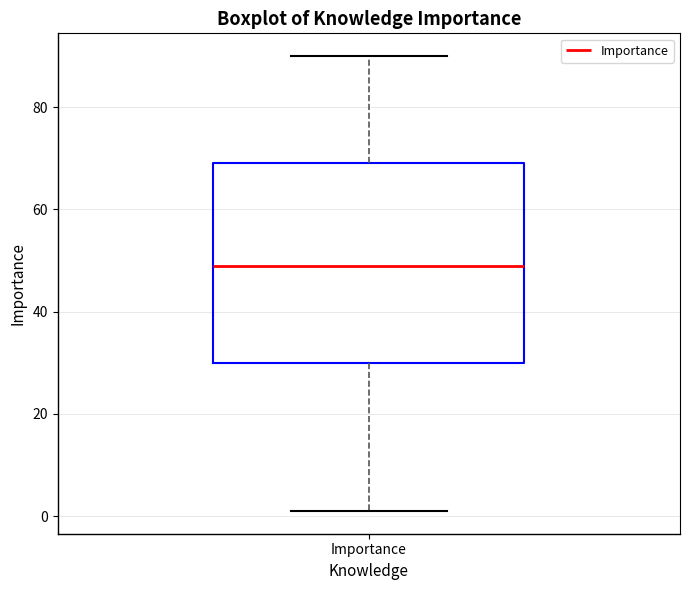

Where is the lower edge of the box for Importance on the y-axis? The values are not printed on the chart, so give them approximately, as read against the axis.

30